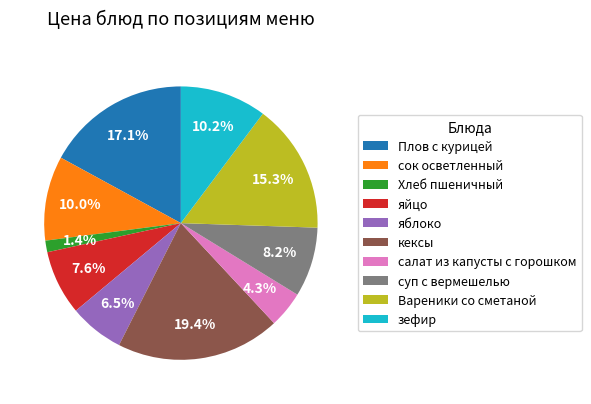

What percentage do кексы and суп с вермешелью together represent?

27.6%